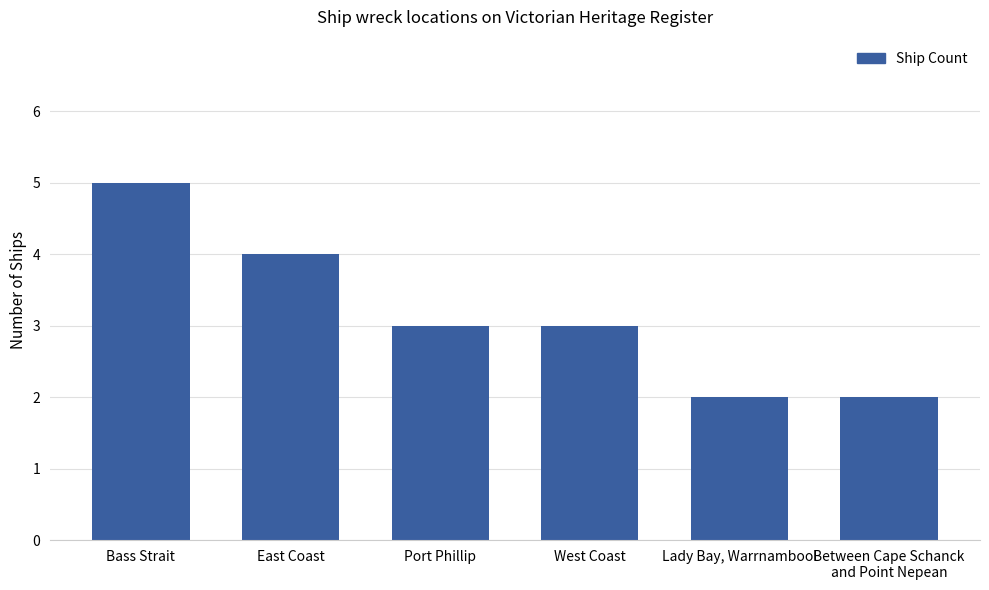

What is the ratio of the value at Port Phillip to the value at Bass Strait?

0.6